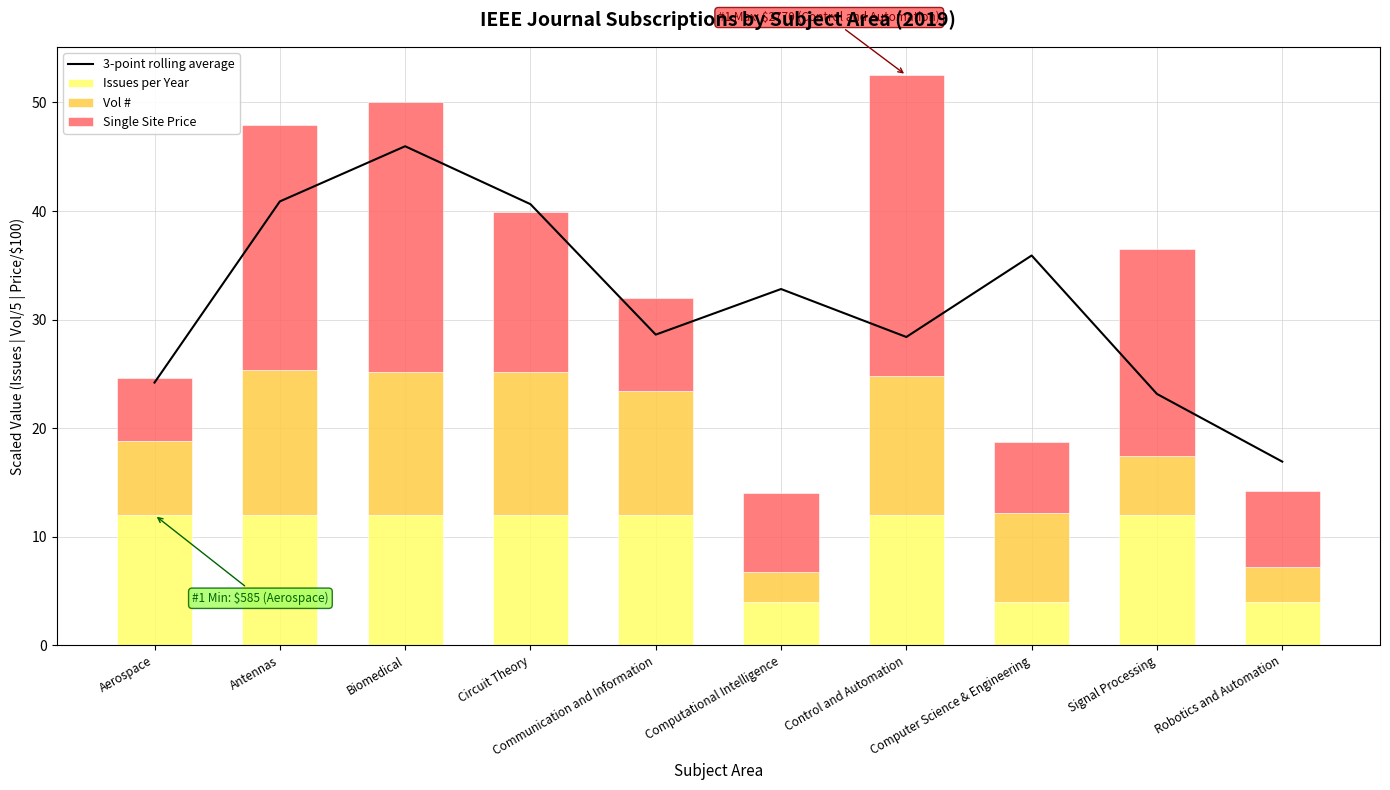

The value of 3-point rolling average at Control and Automation is 28.4. True or false?

True